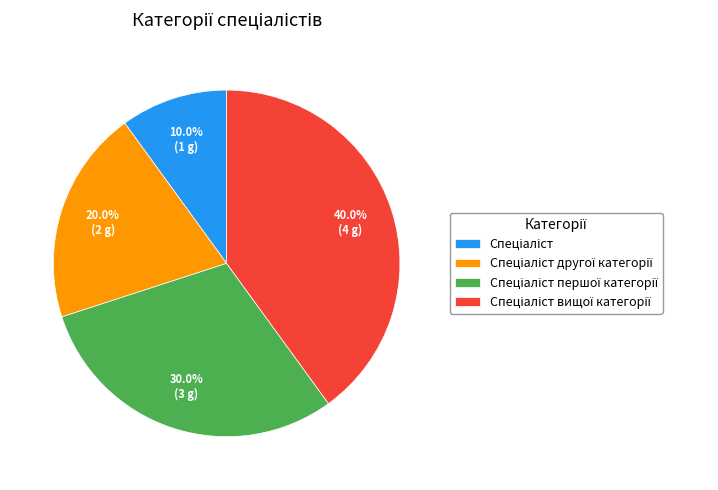

Is there a majority slice in this chart?

No